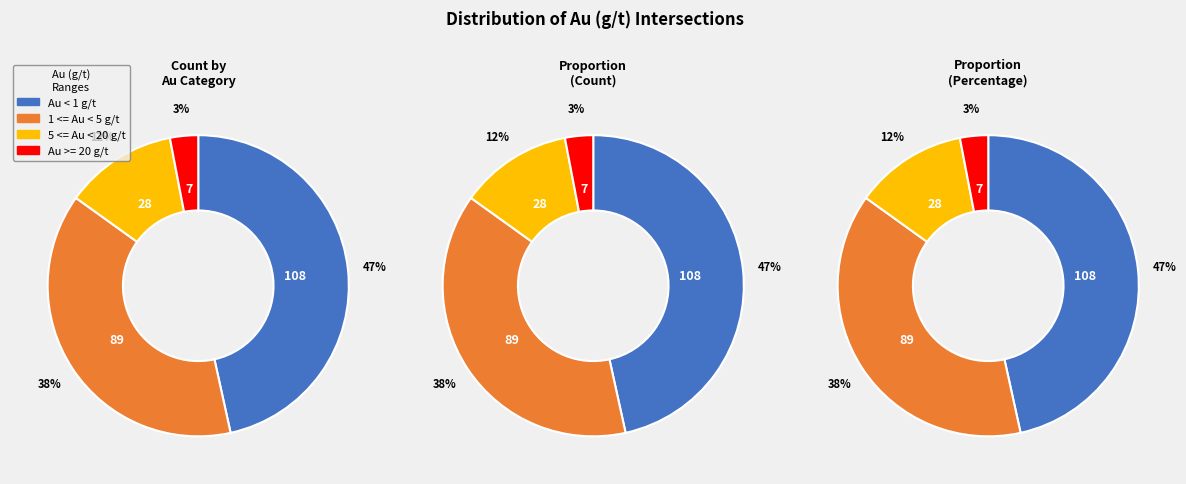

Is Au < 1 g/t the majority of the pie?

No